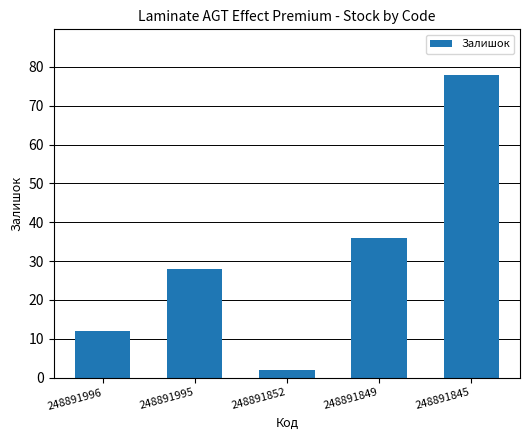

What is the sum of the values at 248891852 and 248891996?

14